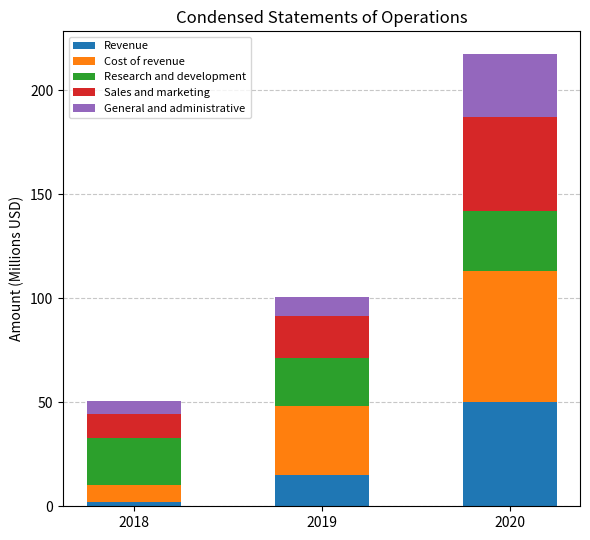

What is the total value across all series at 2020?

217.3